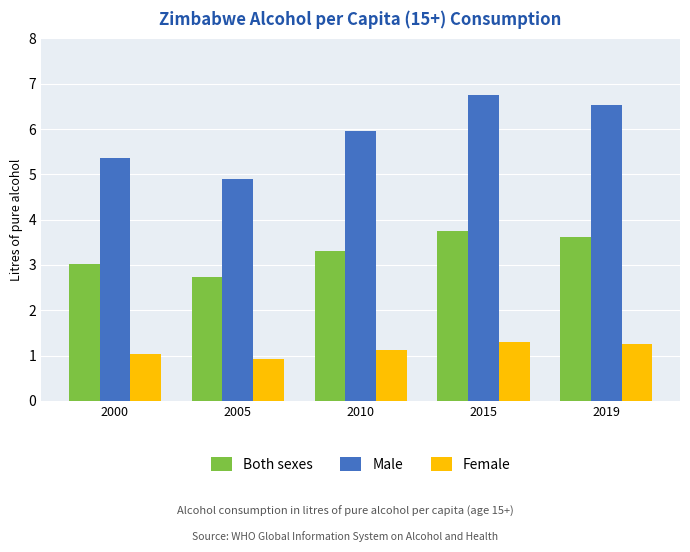

Which series has the widest spread of values?

Male